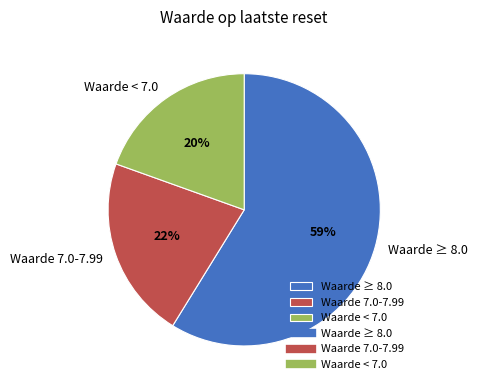

Between Waarde < 7.0 and Waarde ≥ 8.0, which is larger?

Waarde ≥ 8.0